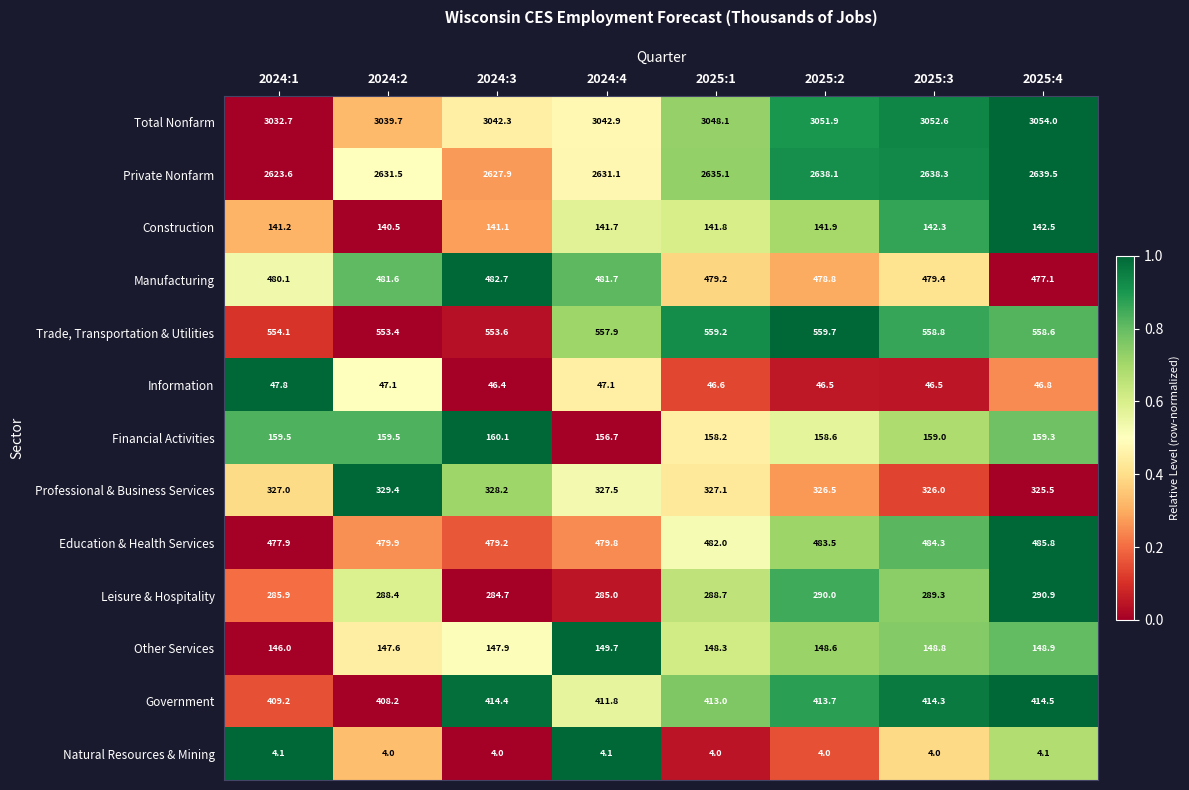

What is the approximate value of Leisure & Hospitality at 2025:1?

288.7